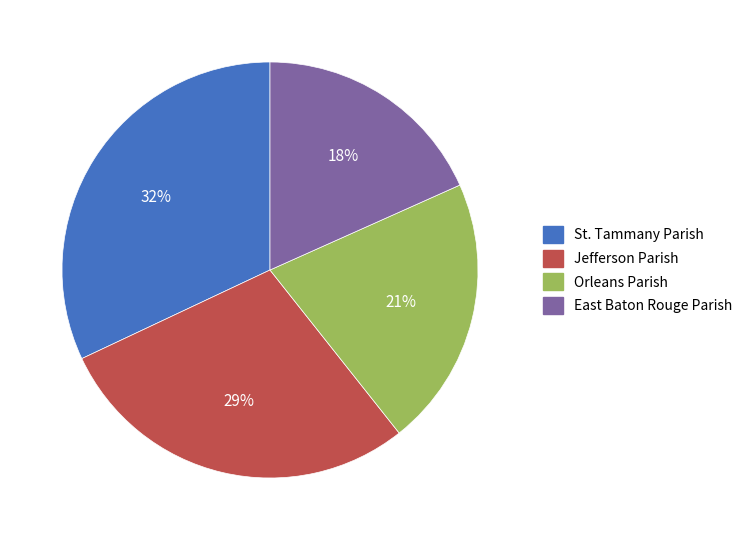

To the nearest percent, what is the average slice percentage?

25%